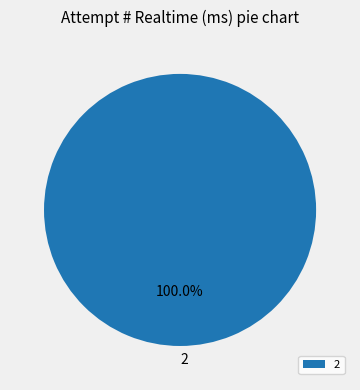

To the nearest percent, what percentage of the pie is 2?

100%